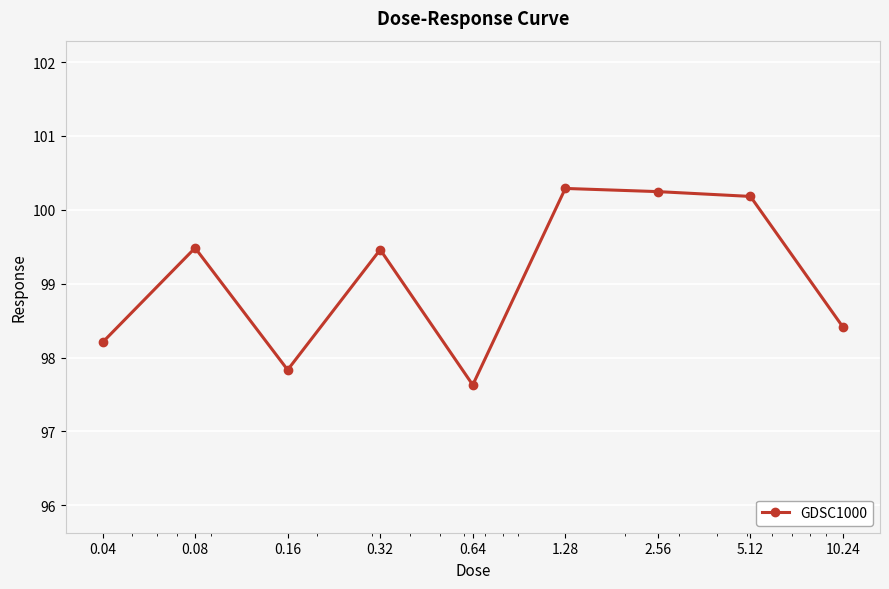

What is the difference between the maximum and minimum values?

2.7